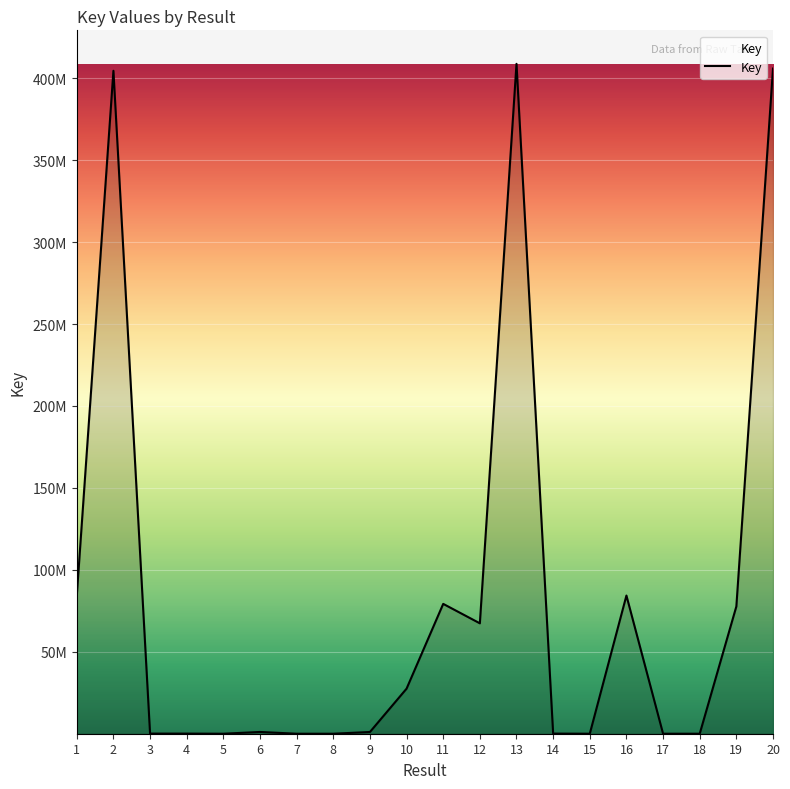

Is this an area chart (filled region under the line)?

Yes